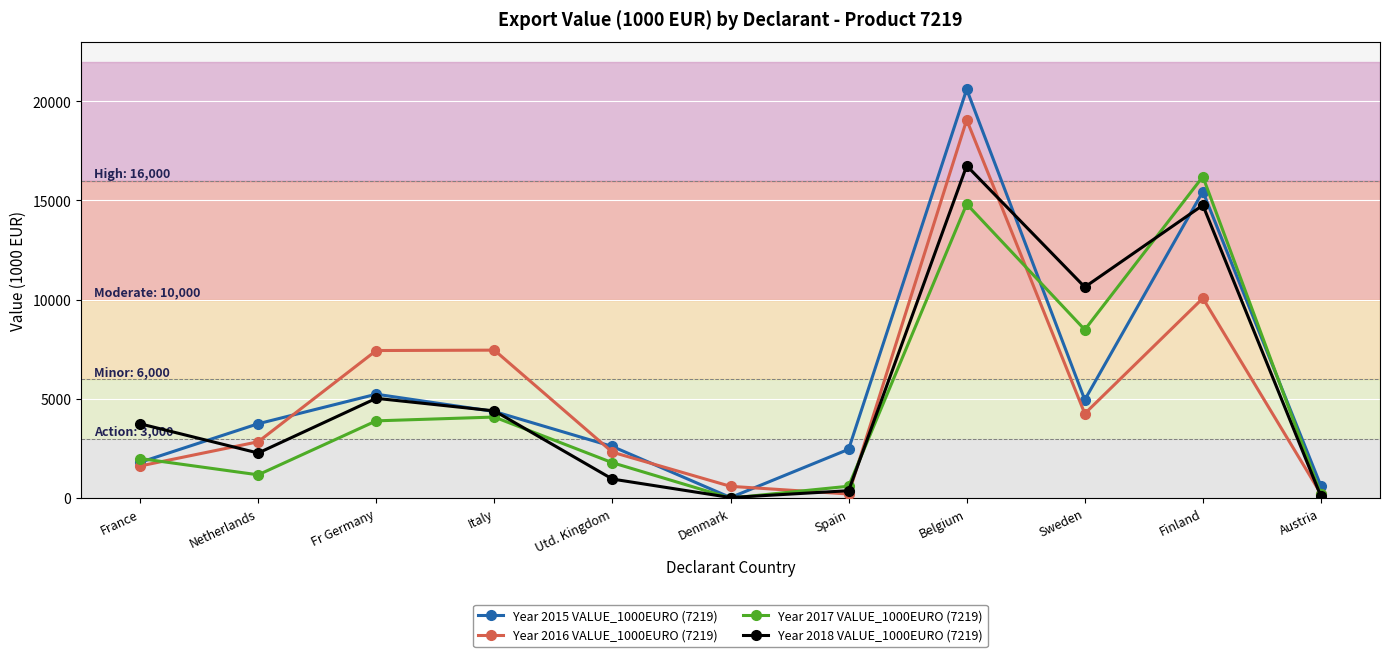

What are all the series names shown in the legend?

Year 2015 VALUE_1000EURO (7219), Year 2016 VALUE_1000EURO (7219), Year 2017 VALUE_1000EURO (7219), Year 2018 VALUE_1000EURO (7219)